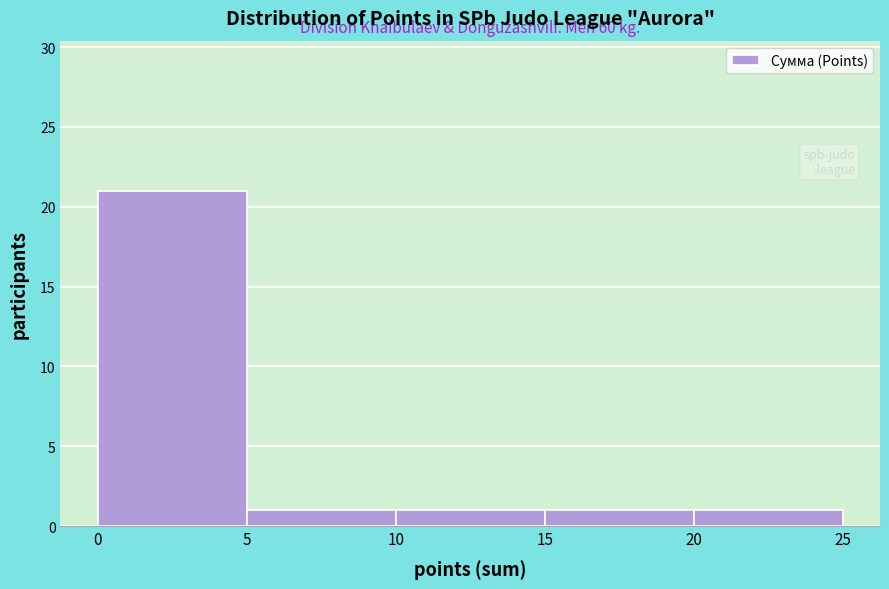

Which range on the x-axis has the tallest bar?

0 to 5